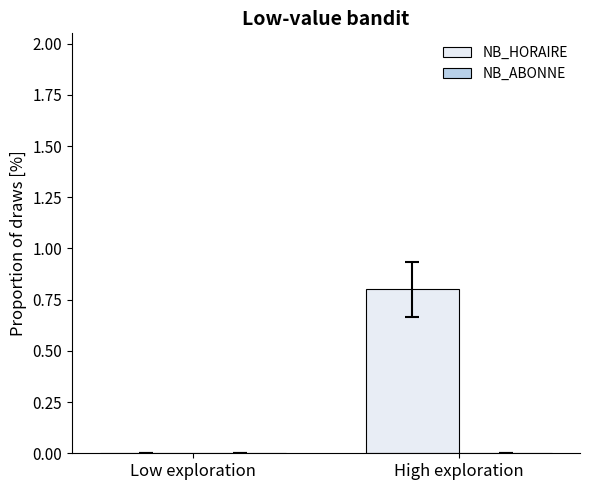

List the series in order of their peak value, highest first.

NB_HORAIRE, NB_ABONNE